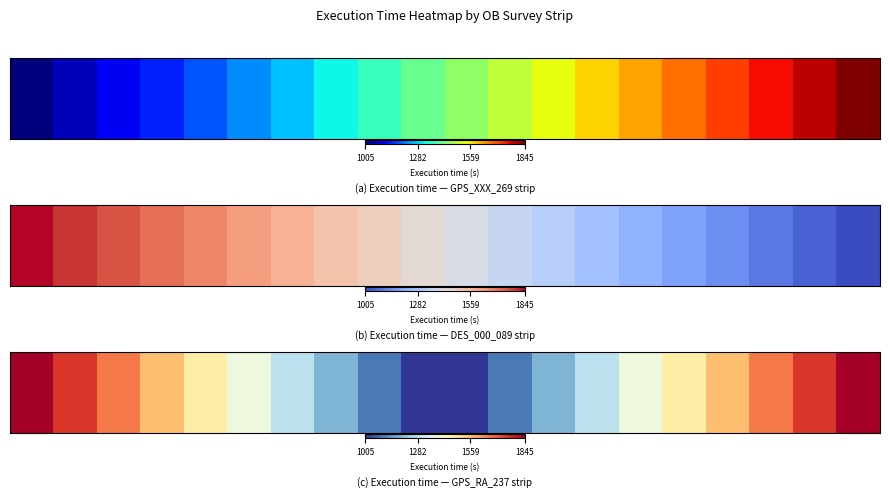

What is the difference between the maximum and minimum values?

840.0